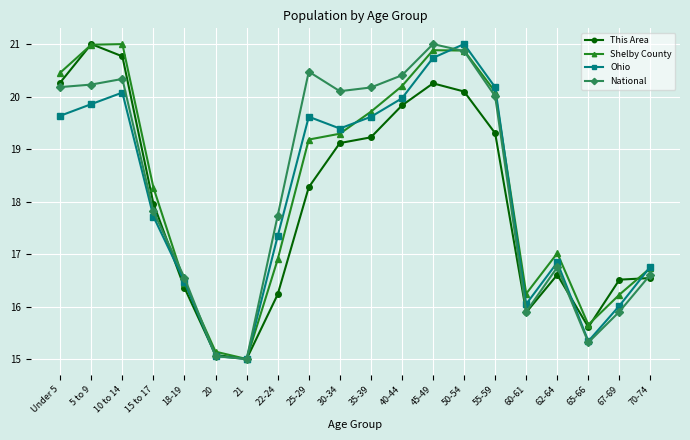

What is the spread (max minus min) of values at 67-69?

0.6